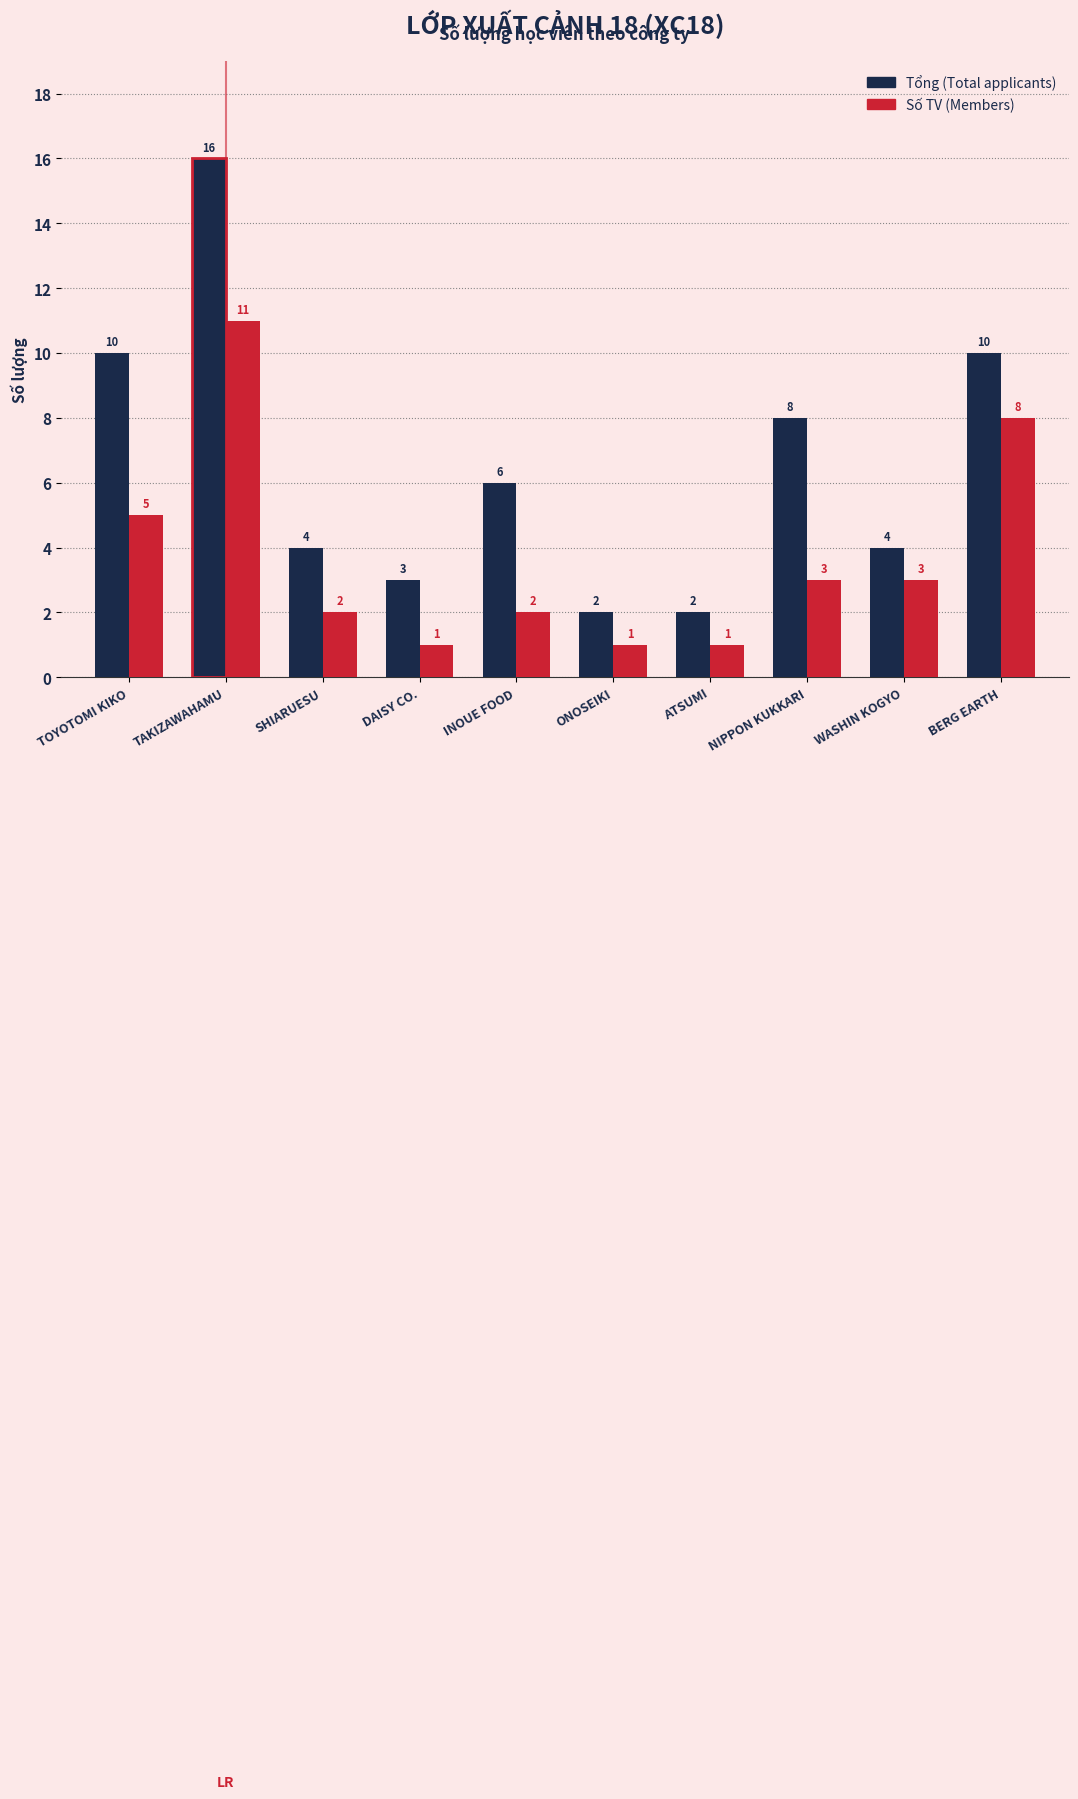

Reading left to right, list all the values displayed in this chart.

Tổng (Total applicants): 10	16	4	3	6	2	2	8	4	10
Số TV (Members): 5	11	2	1	2	1	1	3	3	8